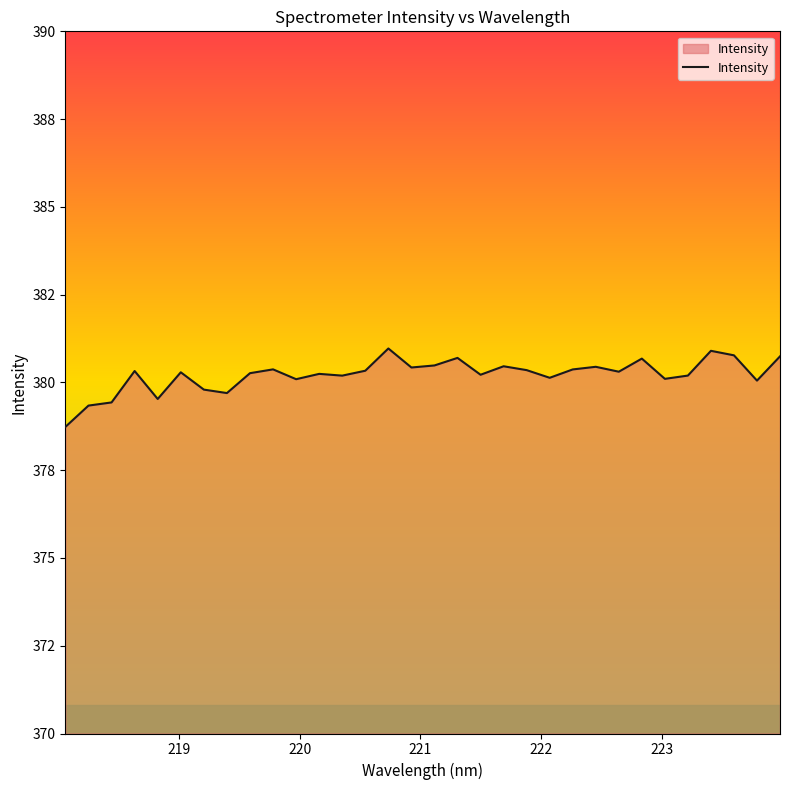

What is the difference between the maximum and minimum values?

2.2